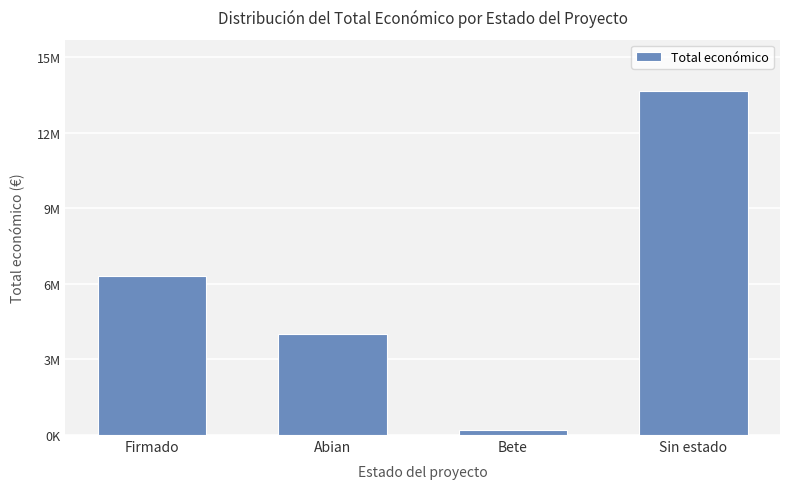

Rank the categories by value from lowest to highest.

Bete, Abian, Firmado, Sin estado